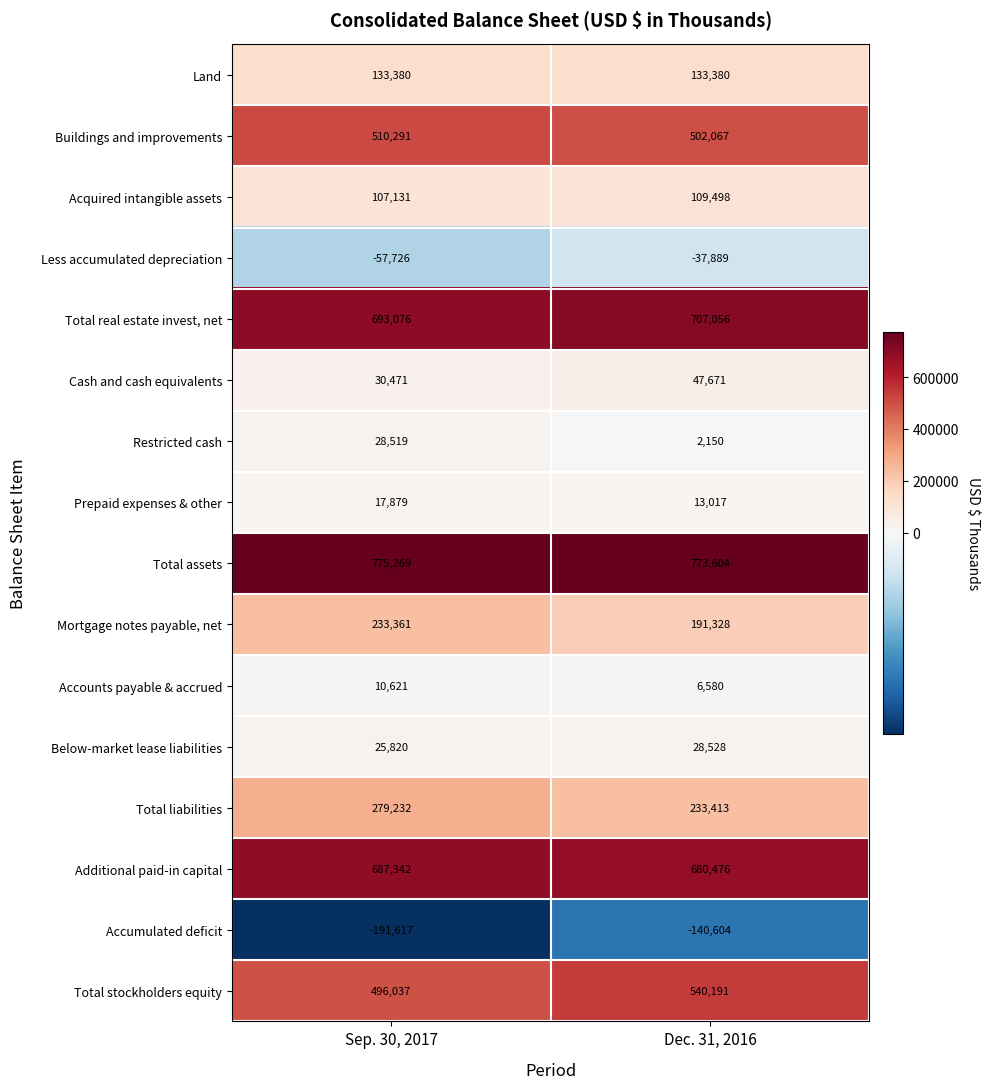

At Sep. 30, 2017, list the series in order from smallest to largest.

Accumulated deficit, Less accumulated depreciation, Accounts payable & accrued, Prepaid expenses & other, Below-market lease liabilities, Restricted cash, Cash and cash equivalents, Acquired intangible assets, Land, Mortgage notes payable, net, Total liabilities, Total stockholders equity, Buildings and improvements, Additional paid-in capital, Total real estate invest, net, Total assets